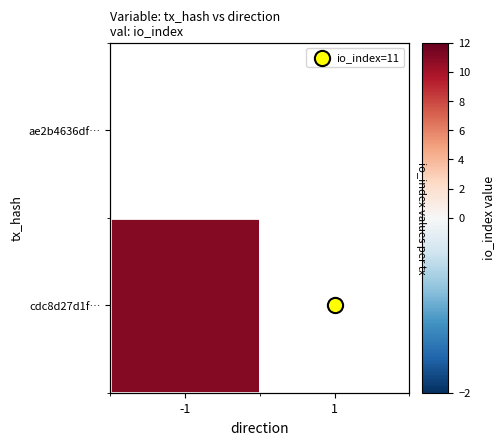

Is the value of cdc8d27d1f… at 1 greater than the value of ae2b4636df… at -1?

No